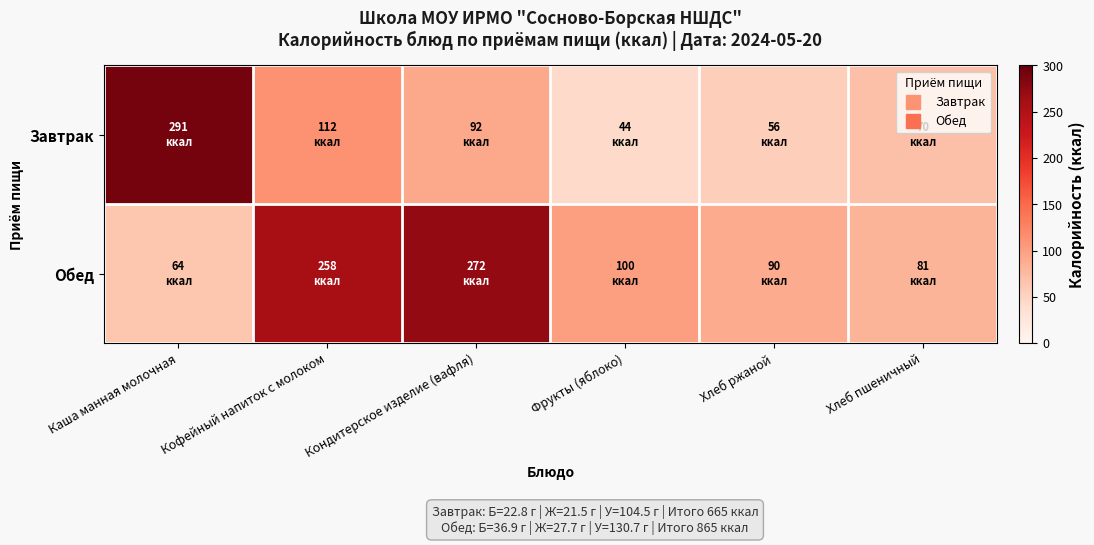

Reading left to right, list all the values displayed in this chart.

Завтрак: Каша манная молочная=291	Кофейный напиток с молоком=112	Кондитерское изделие (вафля)=92	Фрукты (яблоко)=44	Хлеб ржаной=56	Хлеб пшеничный=70
Обед: Каша манная молочная=64	Кофейный напиток с молоком=258	Кондитерское изделие (вафля)=272	Фрукты (яблоко)=100	Хлеб ржаной=90	Хлеб пшеничный=81